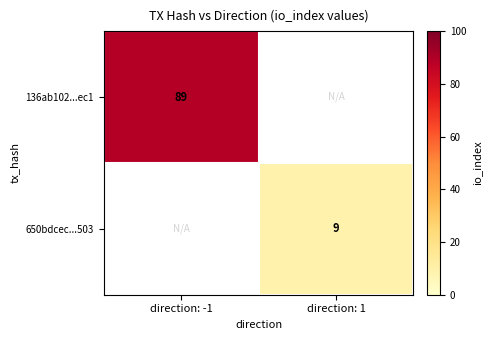

True or false: 136ab102...ec1 has a value of 42 at direction: -1.

False